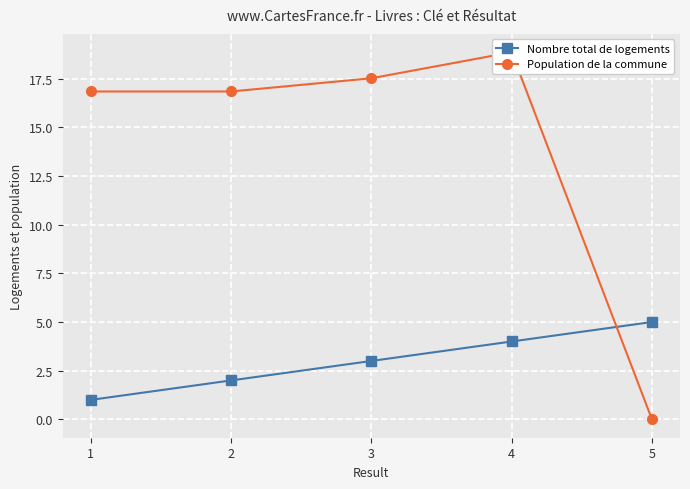

What is the difference between the maximum and minimum values in the Nombre total de logements series?

4